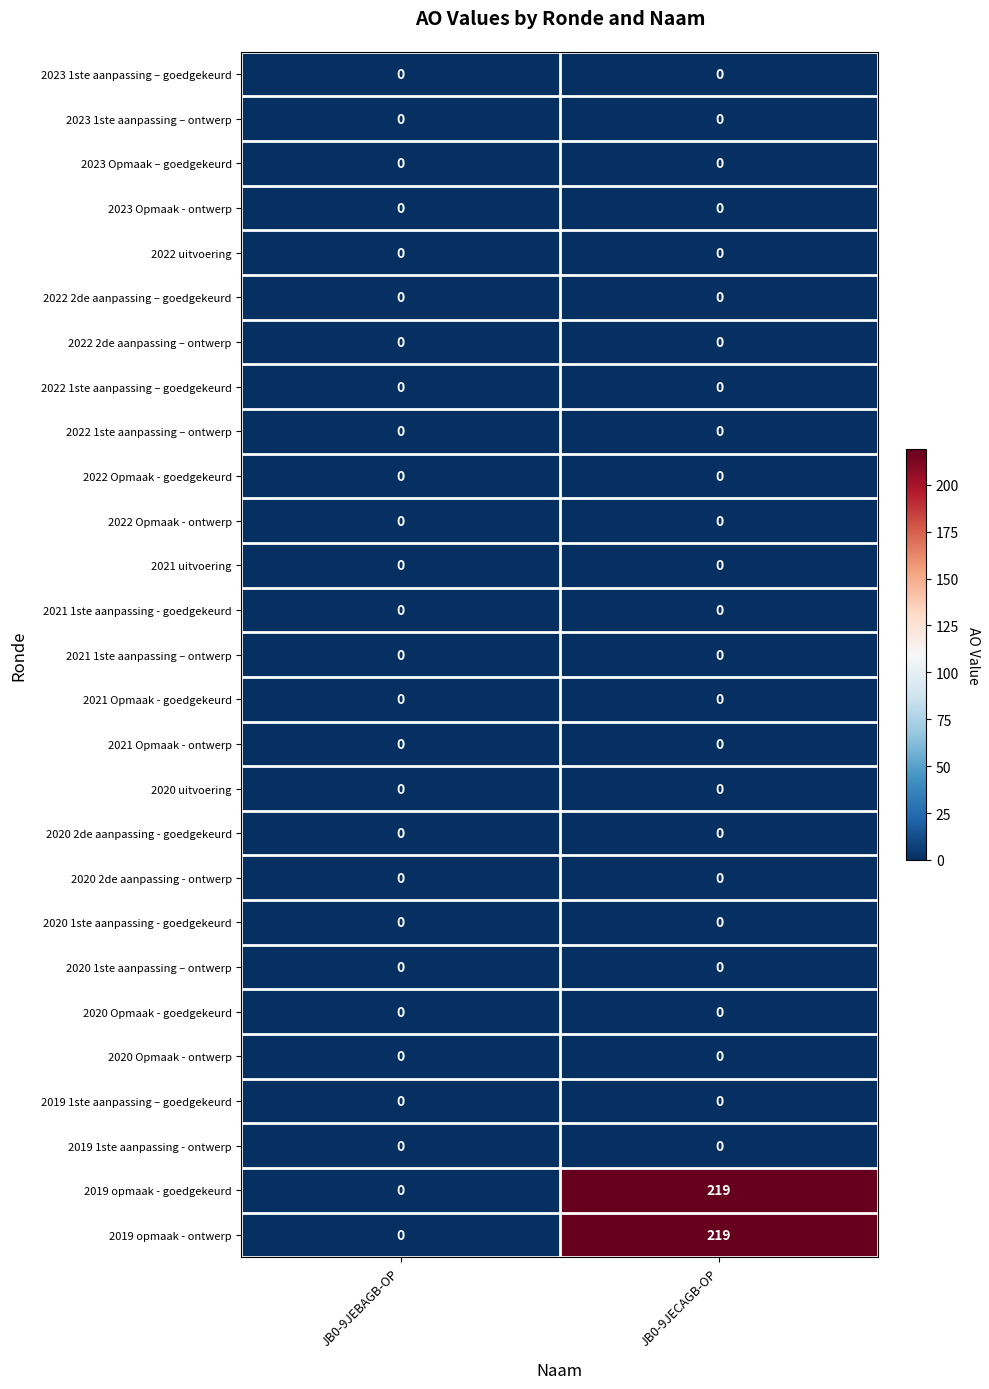

Is it true that 2020 1ste aanpassing - goedgekeurd equals 0 at JB0-9JECAGB-OP?

True